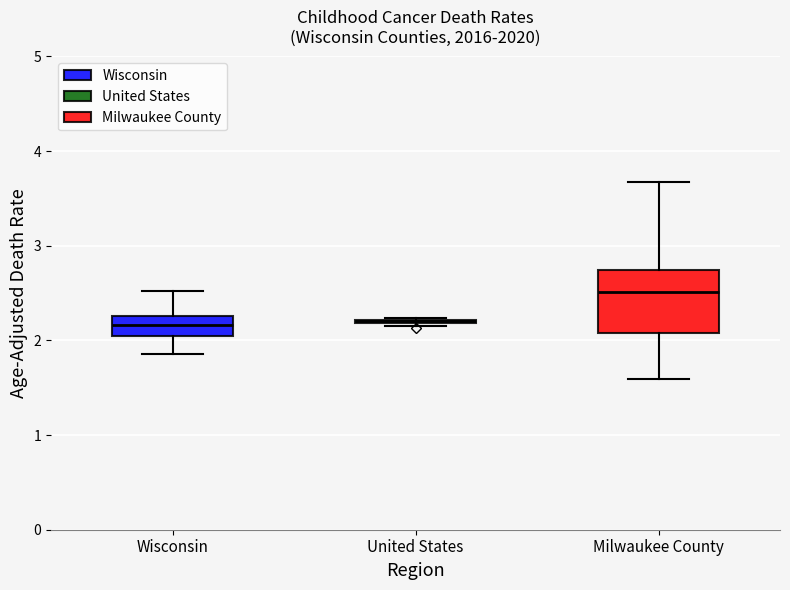

Comparing the boxes themselves (not the whiskers), which one is the tallest?

Milwaukee County